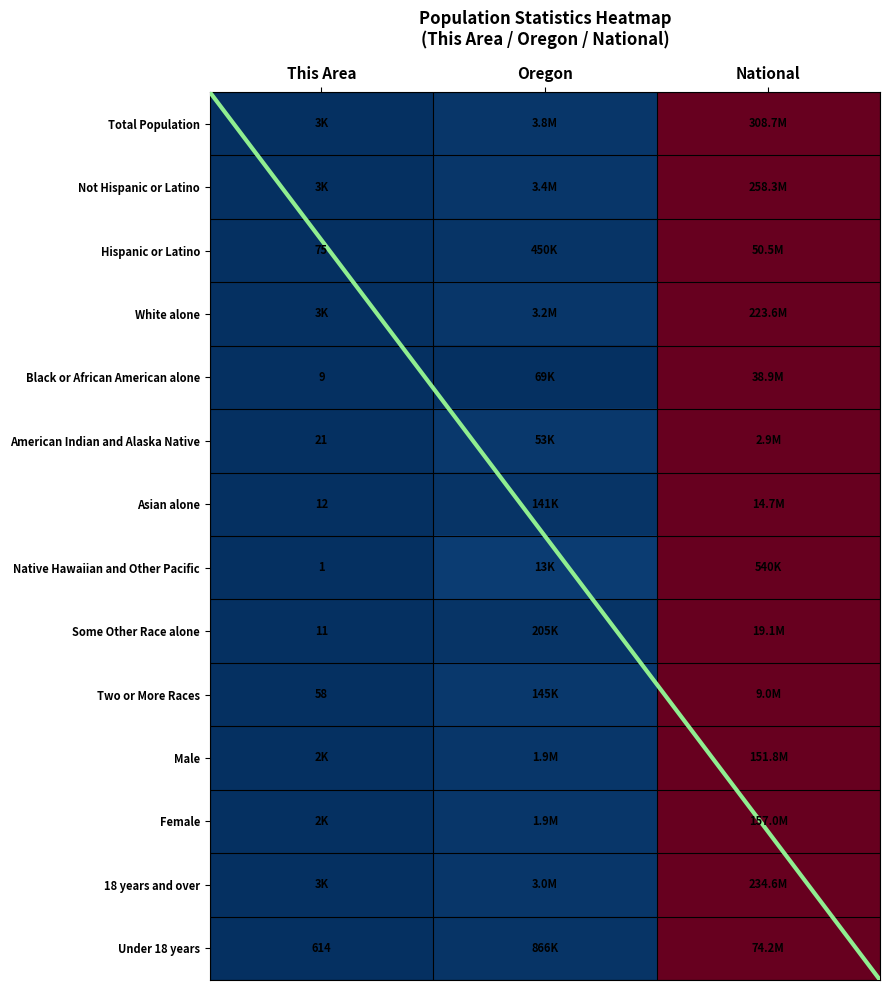

Count the number of data series in this chart.

14